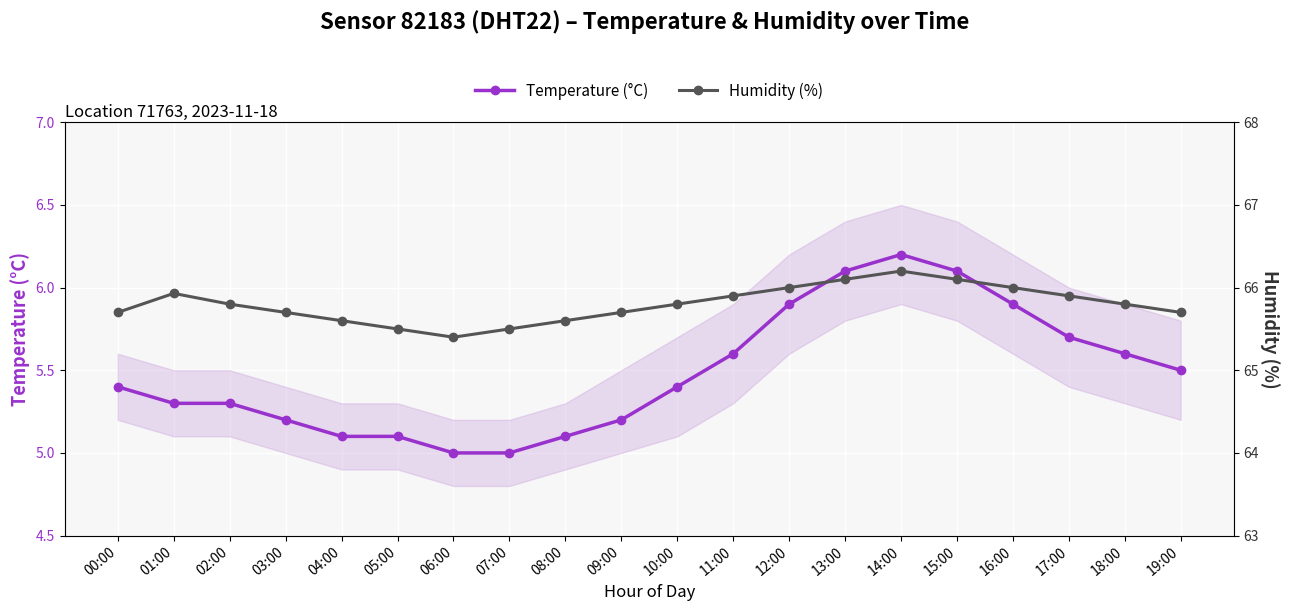

What is the value of the Humidity (%) point at the 2nd from the left?

65.9